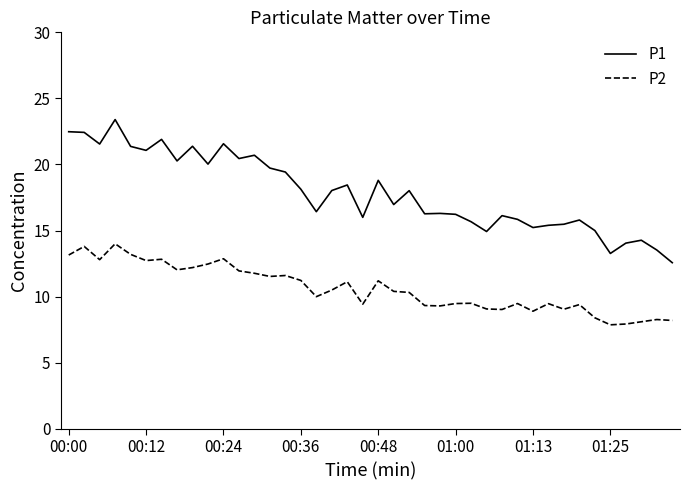

Does the chart display data point markers on the line(s)?

No